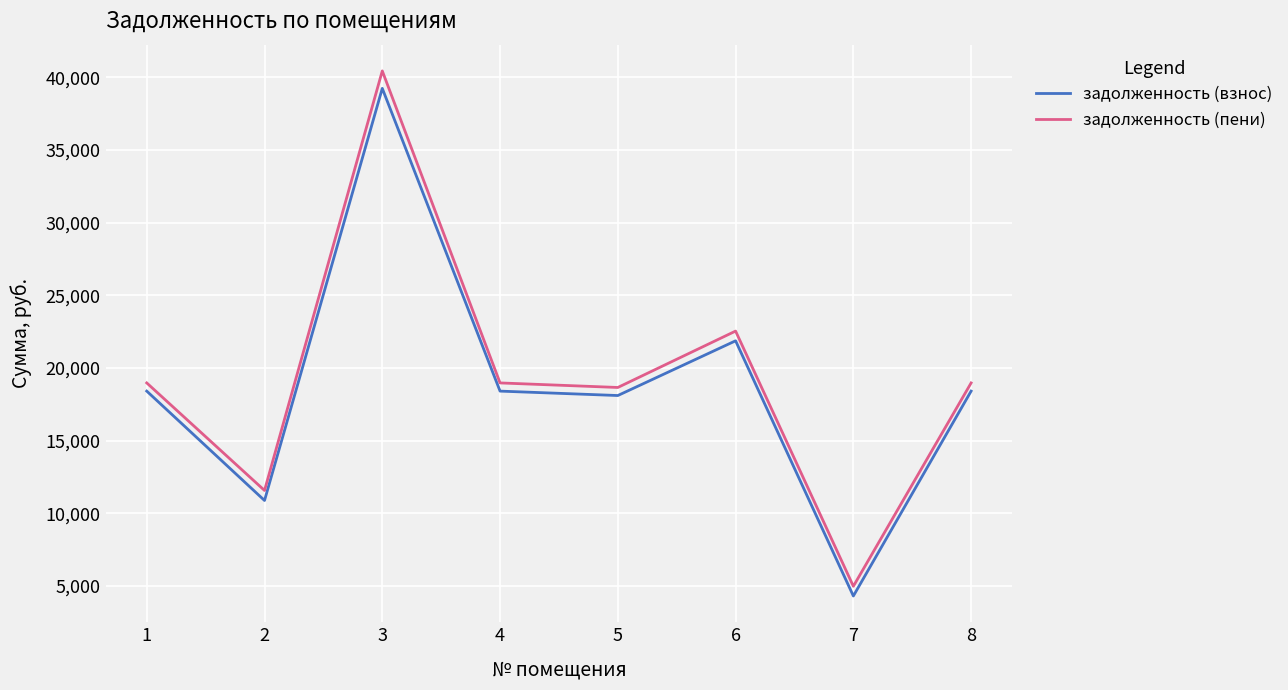

How many distinct data groups are displayed?

2